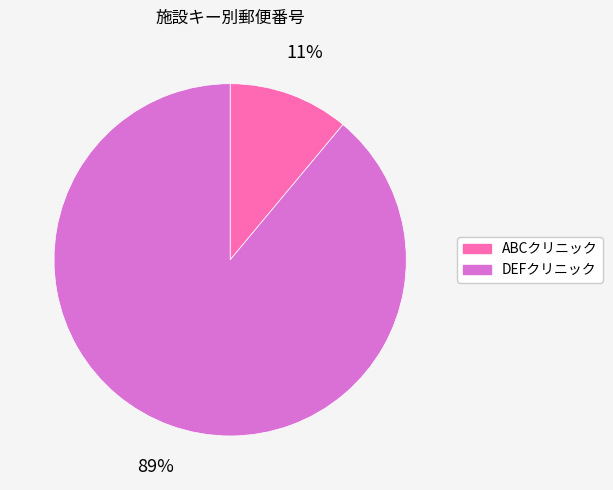

Is the sum of DEFクリニック and ABCクリニック greater than half?

Yes